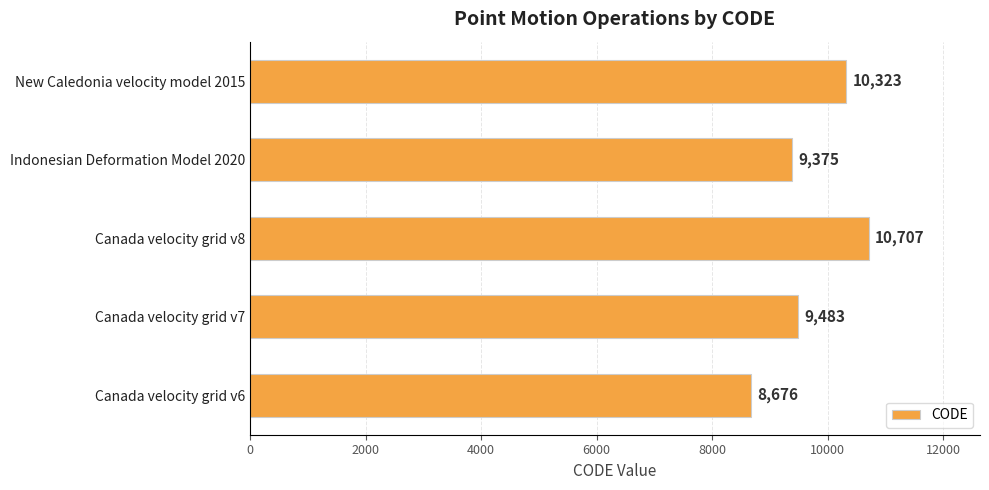

The chart shows a value of 9375 at Indonesian Deformation Model 2020. True or false?

True